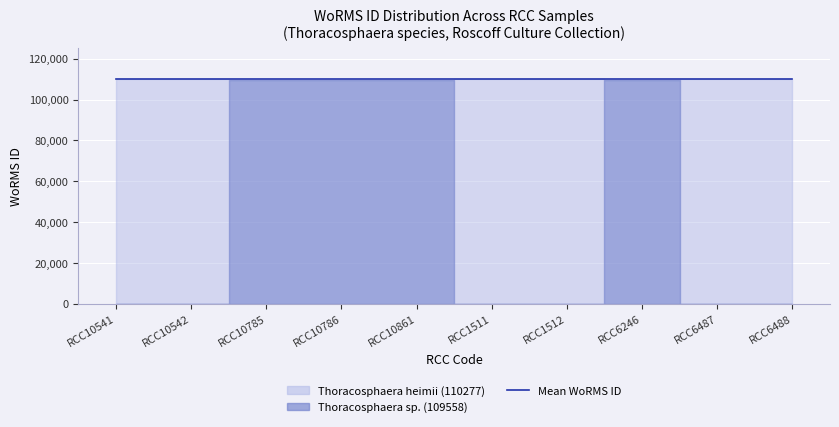

How many interior local valleys (lower than both neighbors) does the data have?

1